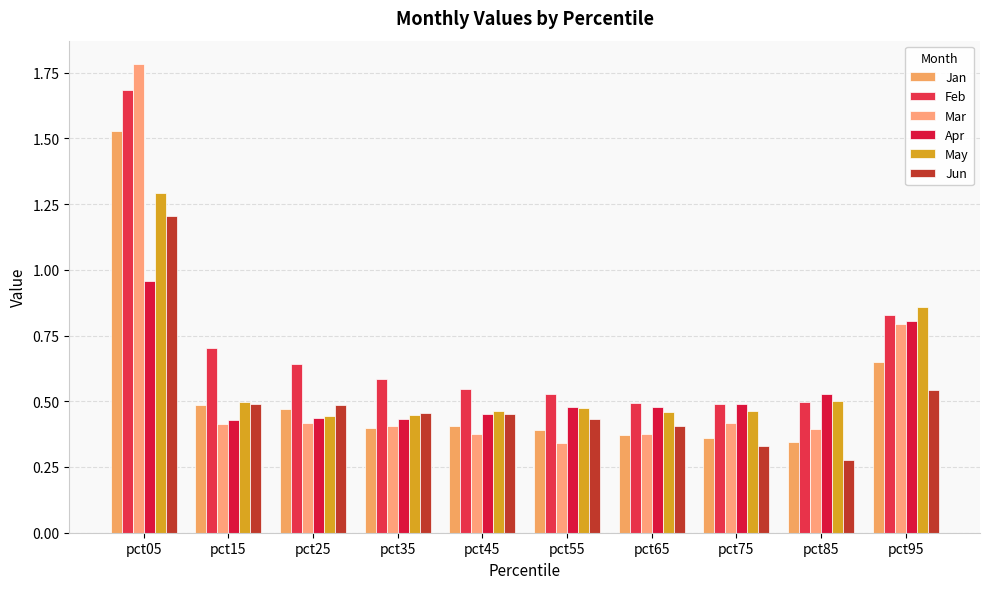

Reading right to left, list all the values displayed in this chart.

Jan: 0.6	0.3	0.4	0.4	0.4	0.4	0.4	0.5	0.5	1.5
Feb: 0.8	0.5	0.5	0.5	0.5	0.5	0.6	0.6	0.7	1.7
Mar: 0.8	0.4	0.4	0.4	0.3	0.4	0.4	0.4	0.4	1.8
Apr: 0.8	0.5	0.5	0.5	0.5	0.5	0.4	0.4	0.4	1.0
May: 0.9	0.5	0.5	0.5	0.5	0.5	0.4	0.4	0.5	1.3
Jun: 0.5	0.3	0.3	0.4	0.4	0.5	0.5	0.5	0.5	1.2